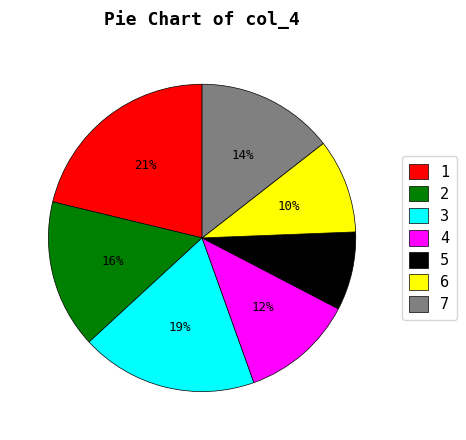

To the nearest percent, what is the average slice percentage?

14%